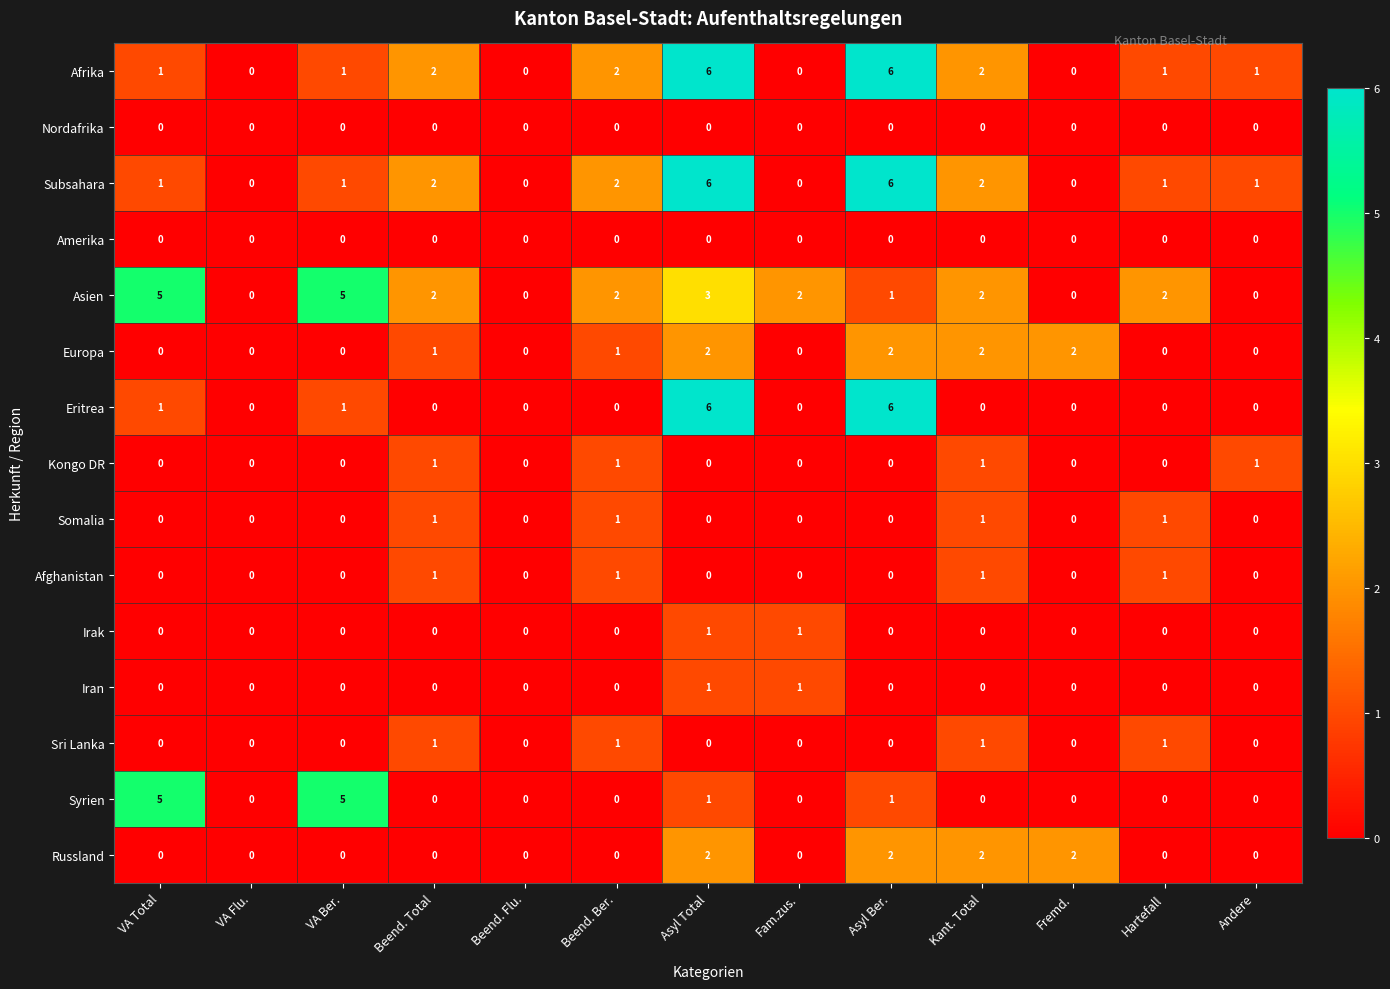

The value of Amerika at Asyl Ber. is 0. True or false?

True